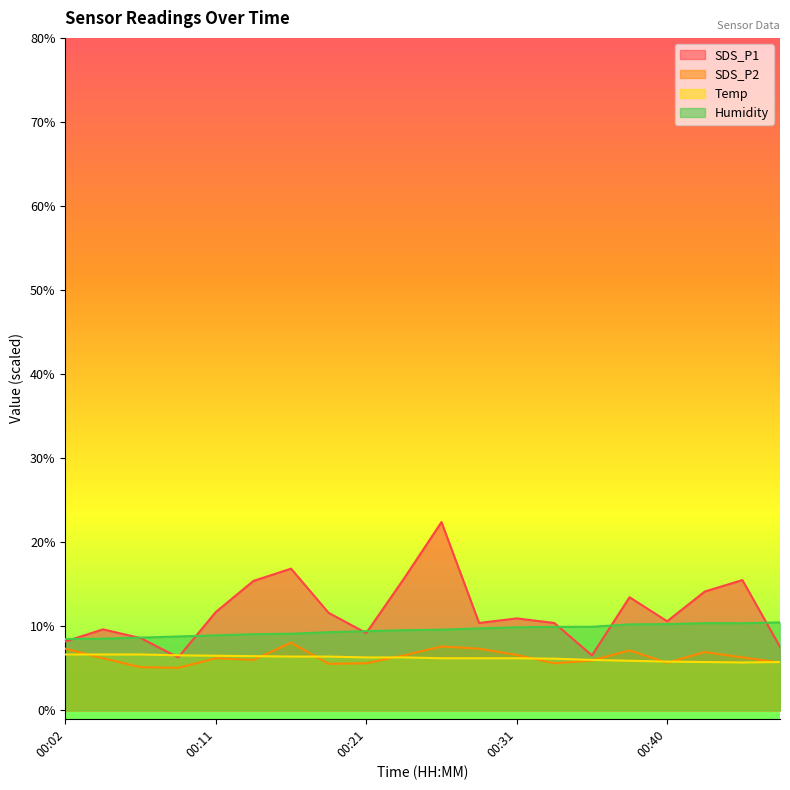

Between 00:36 and 00:33, which is larger?

00:33